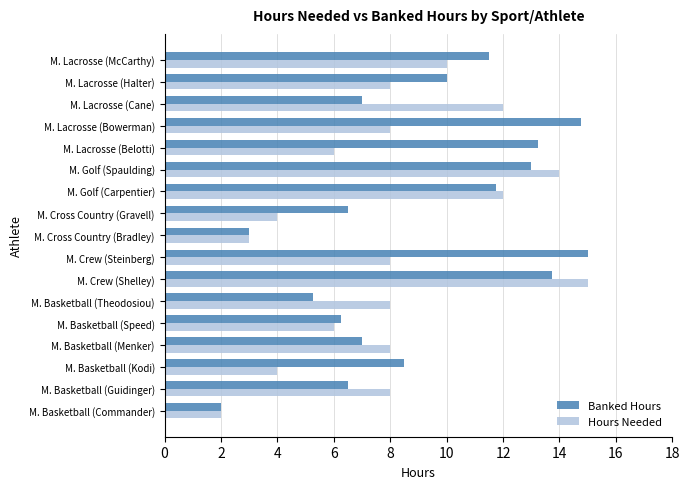

List the series in order of their overall mean, lowest first.

Hours Needed, Banked Hours